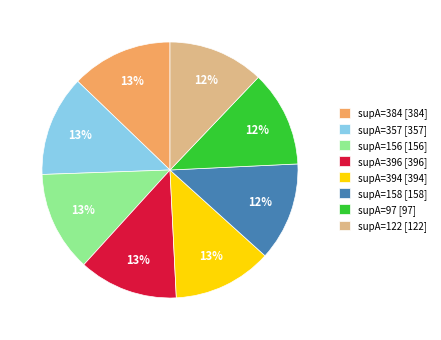

What is the ratio of the value at supA=396 [396] to the value at supA=394 [394]?

1.0